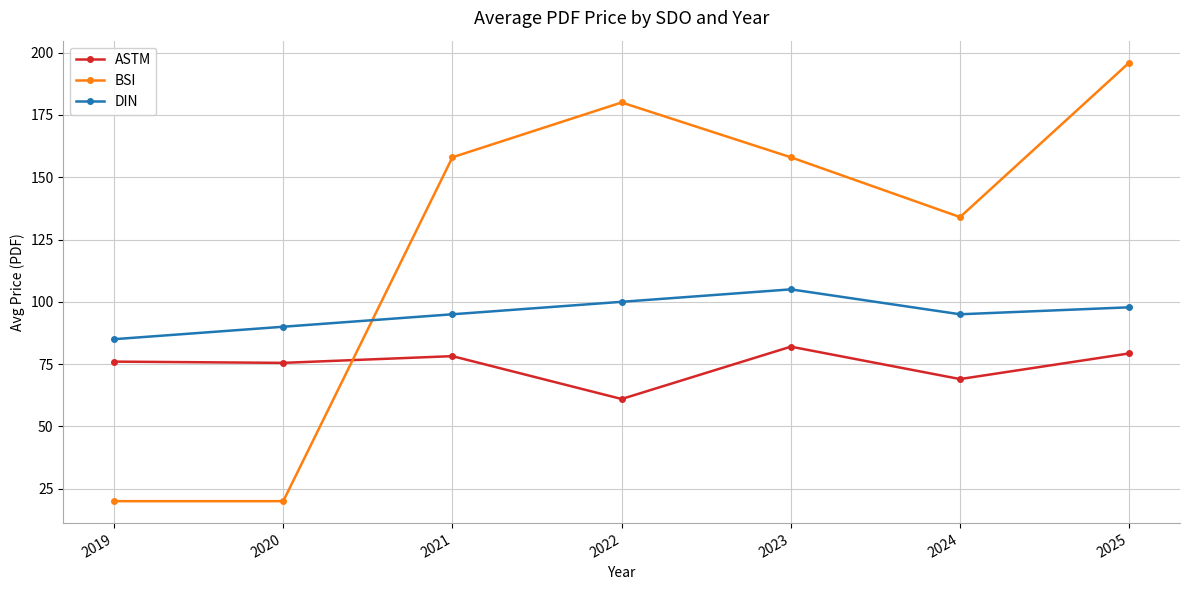

At which category does BSI reach its first local peak?

2022